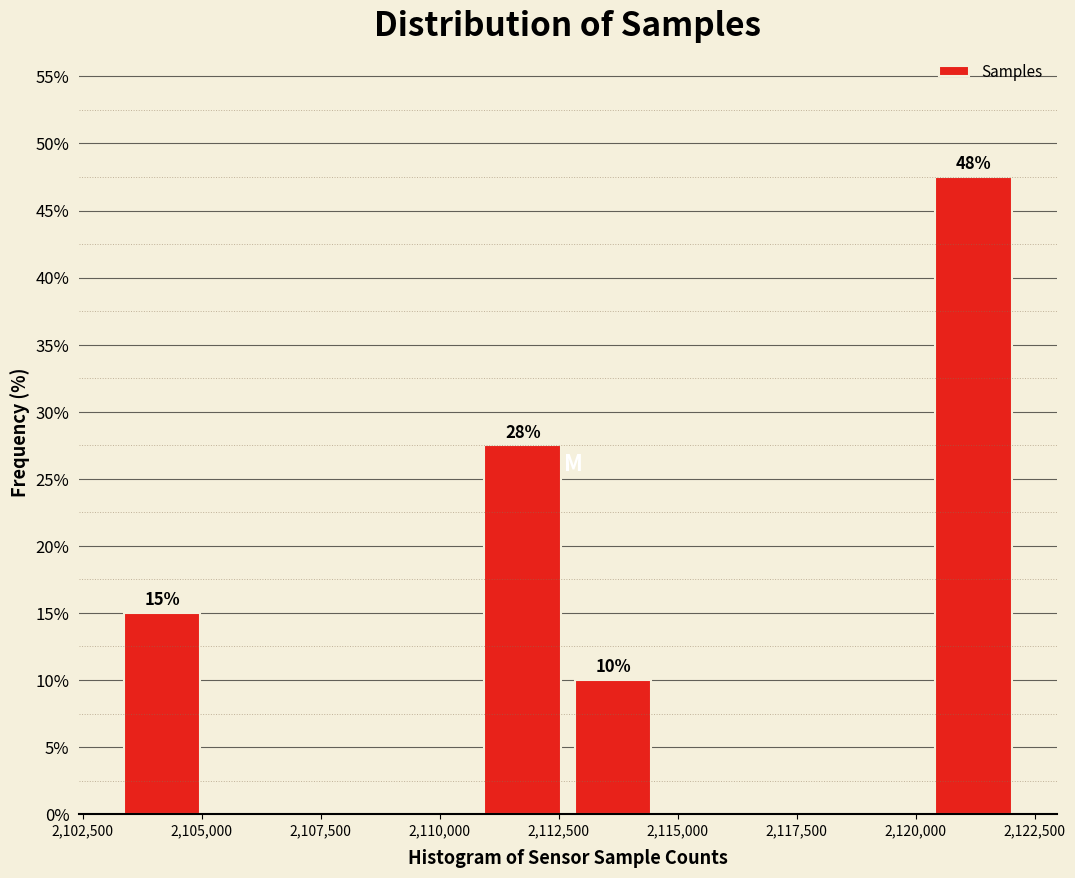

Read against the x-axis, roughly where is the centre of the tallest bar?

2121000